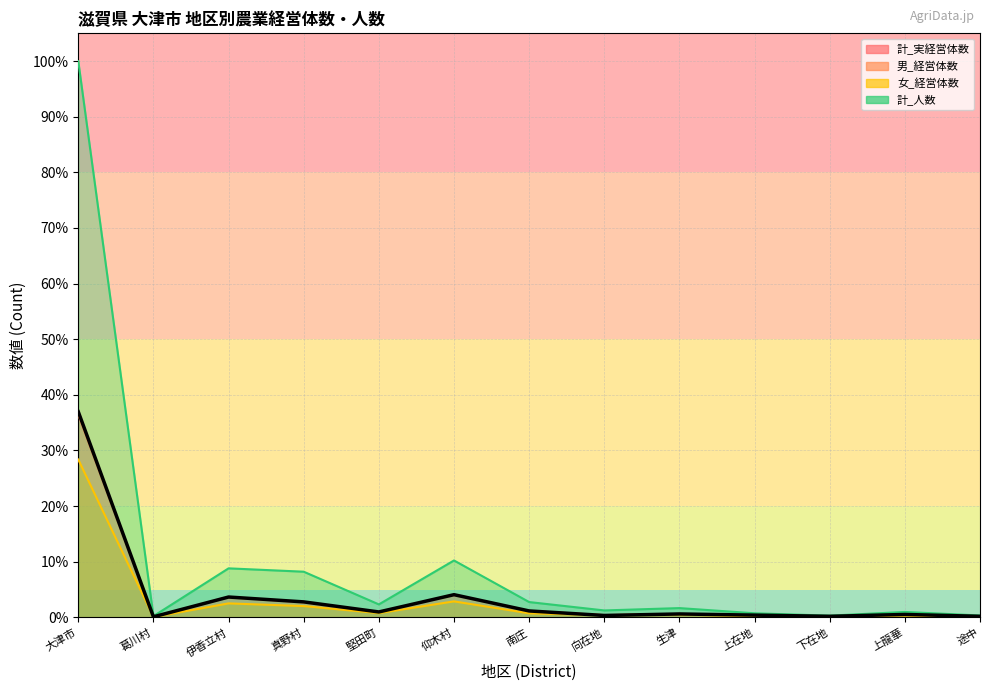

What is the label of the 10th point from the right?

真野村